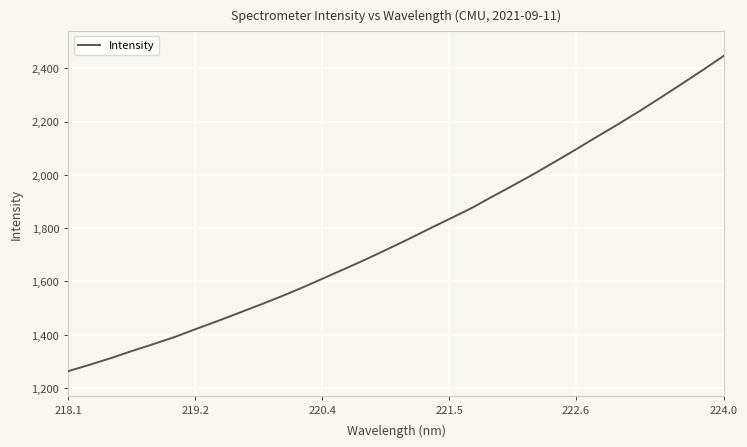

What is the smallest value displayed?

1263.3